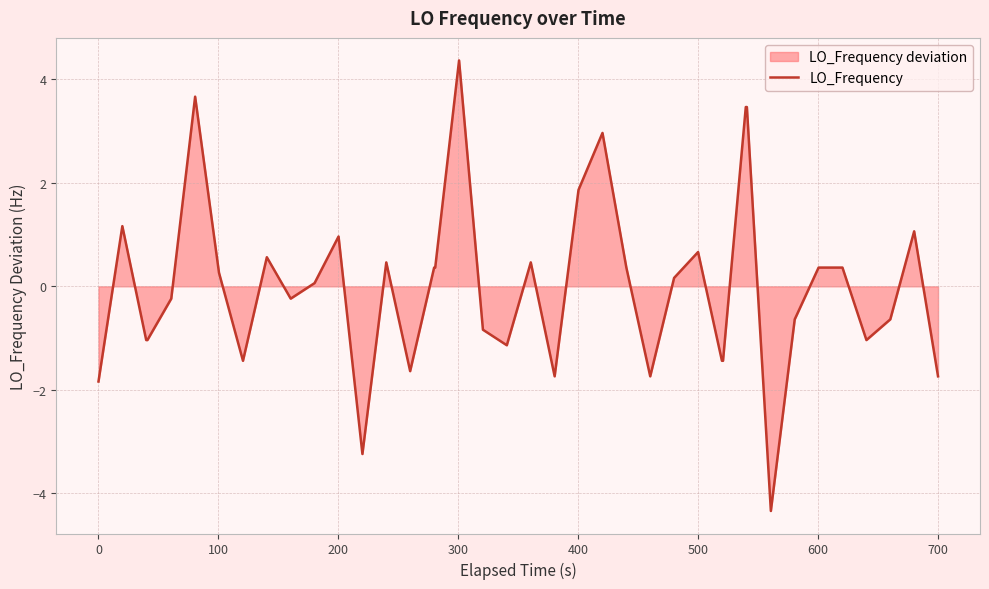

What is the difference between the maximum and minimum values?

8.7